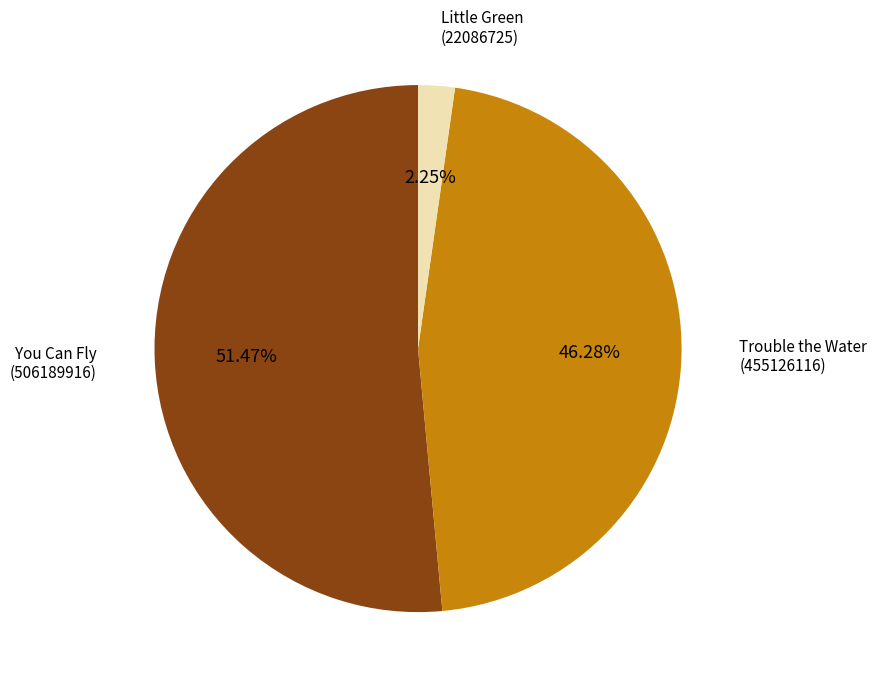

Rank the categories by value from lowest to highest.

Little Green (22086725), Trouble the Water (455126116), You Can Fly (506189916)